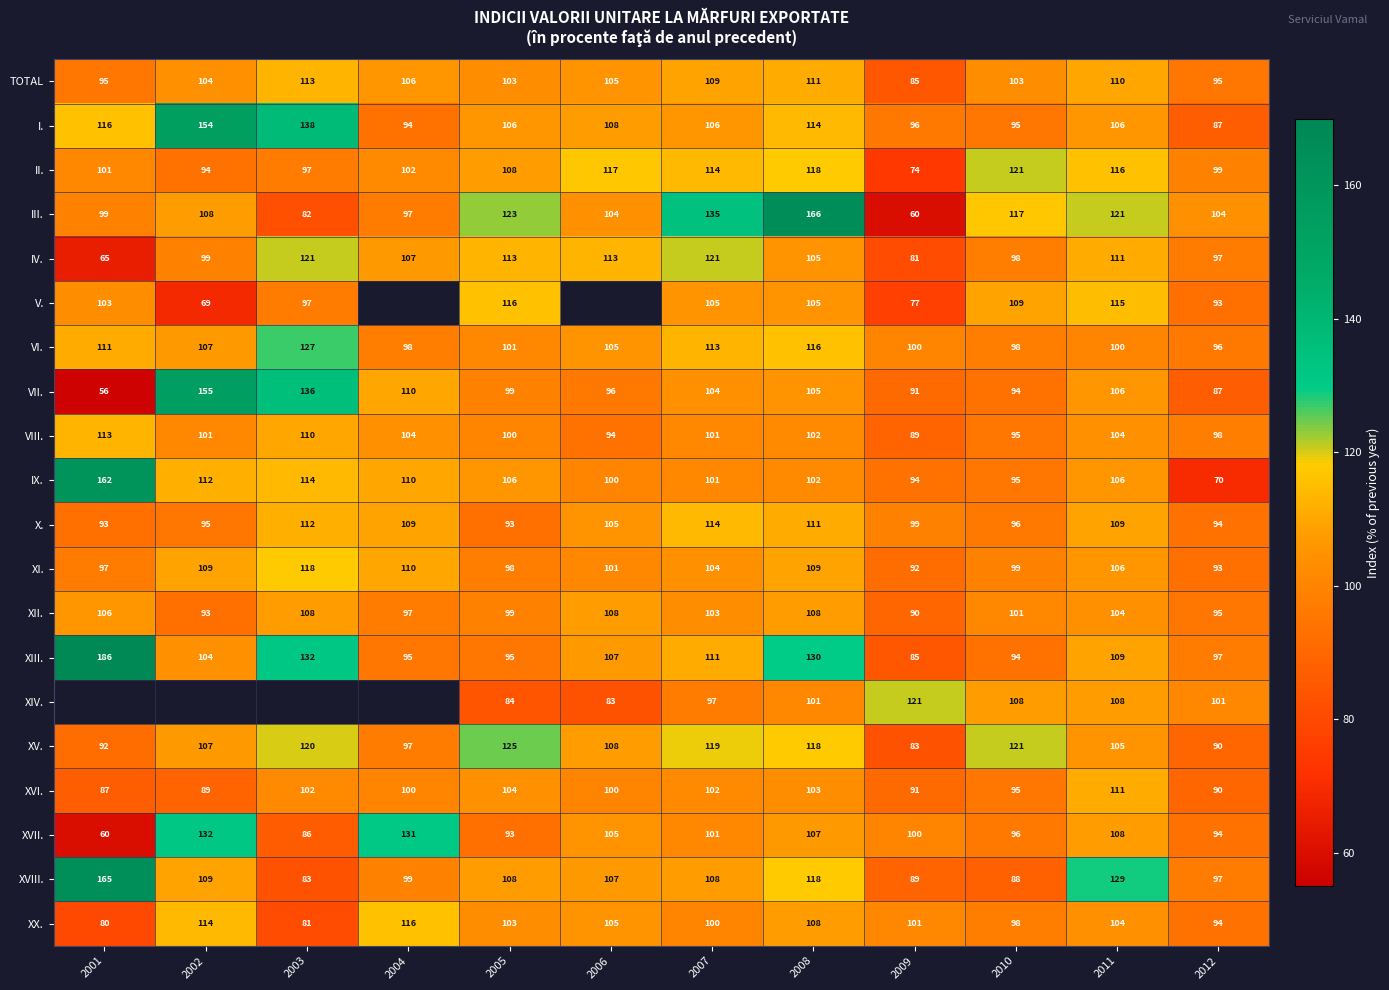

The value of VII. at 2003 is 136. True or false?

True